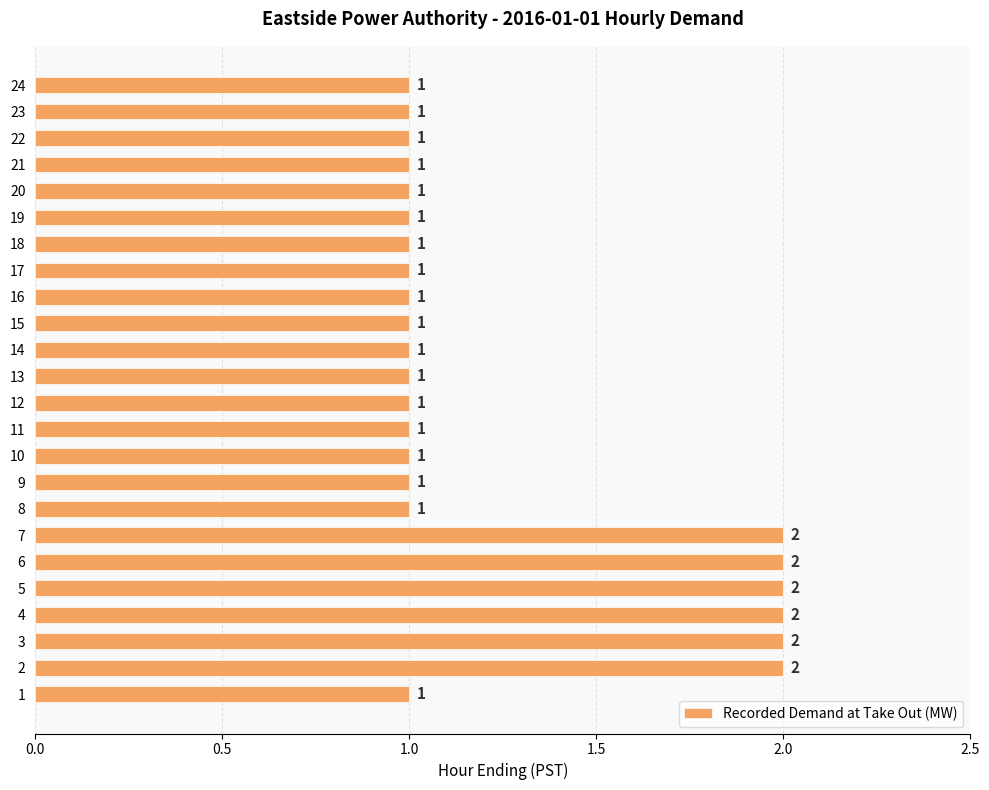

Reading top to bottom, extract all data points from this chart.

1	1	1	1	1	1	1	1	1	1	1	1	1	1	1	1	1	2	2	2	2	2	2	1